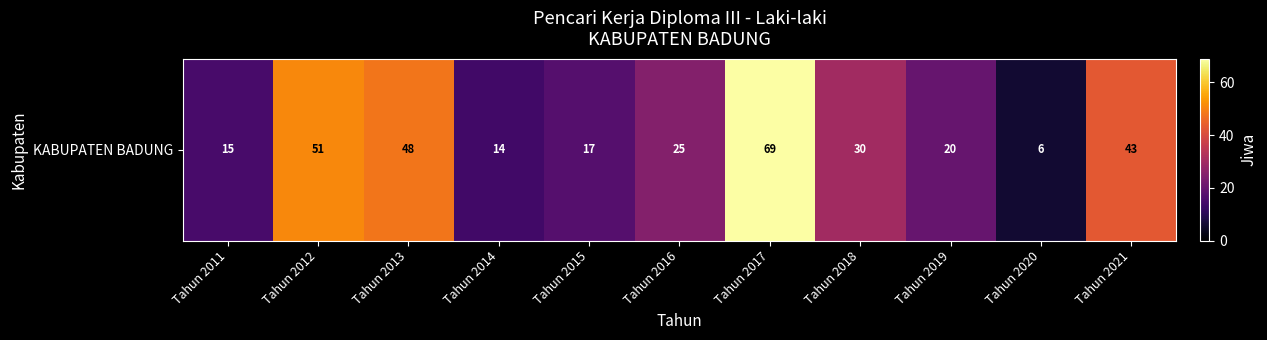

Rank the categories by value from highest to lowest.

Tahun 2017, Tahun 2012, Tahun 2013, Tahun 2021, Tahun 2018, Tahun 2016, Tahun 2019, Tahun 2015, Tahun 2011, Tahun 2014, Tahun 2020